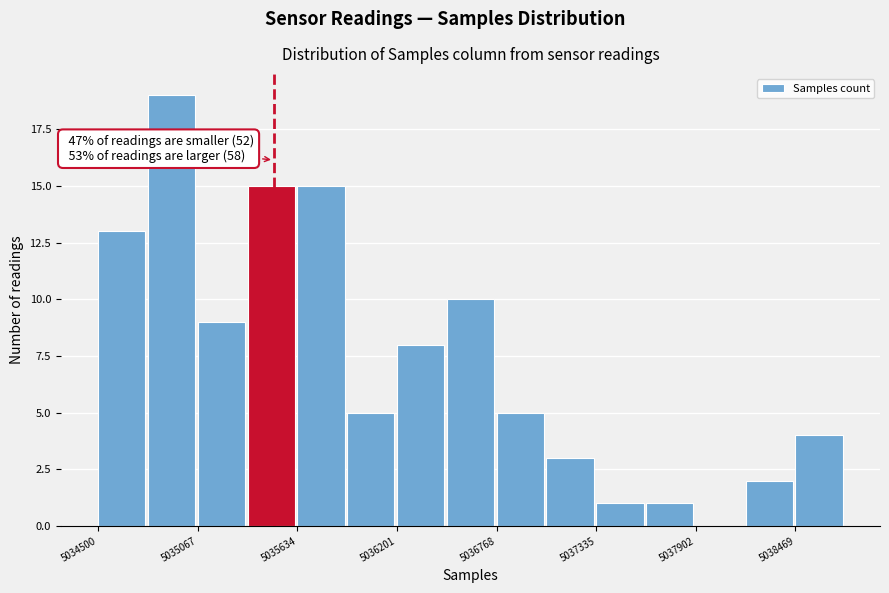

Read against the x-axis, roughly where is the centre of the tallest bar?

5034900